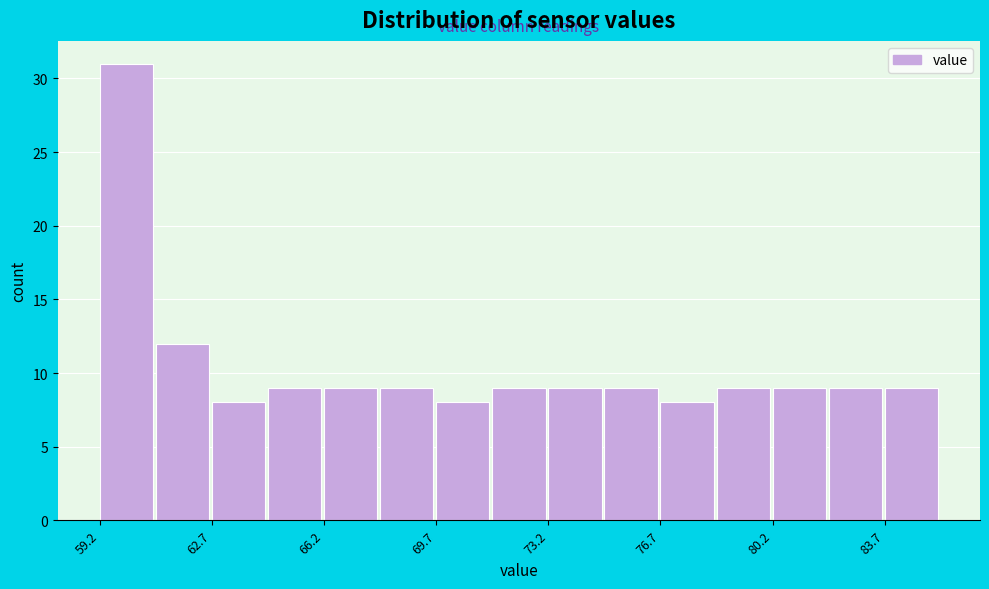

Around what value on the x-axis is the tallest bar? Give the approximate position of its centre, as read against the axis.

60.0